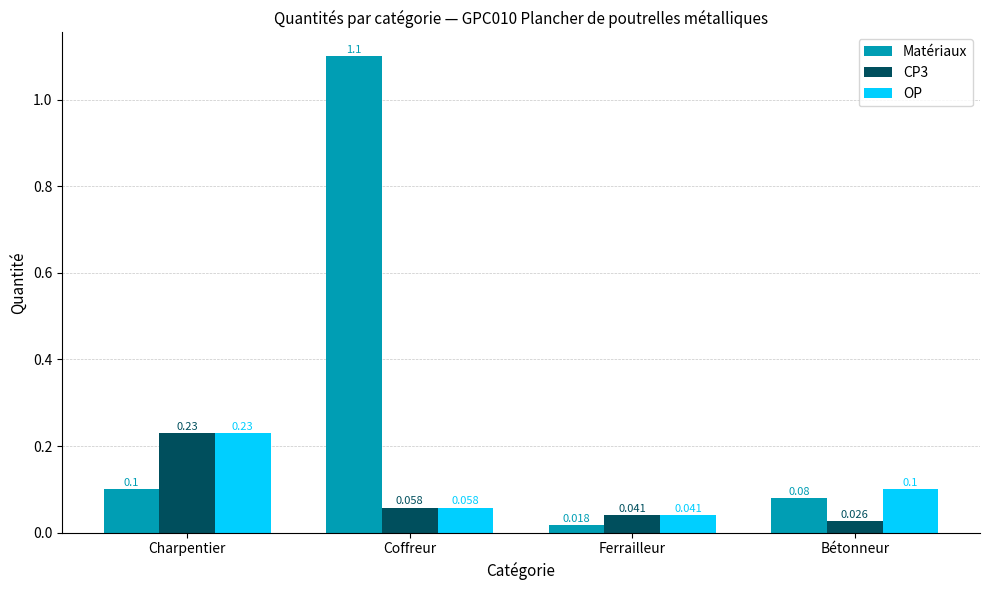

Between Ferrailleur and Bétonneur, which series saw the biggest shift?

Matériaux